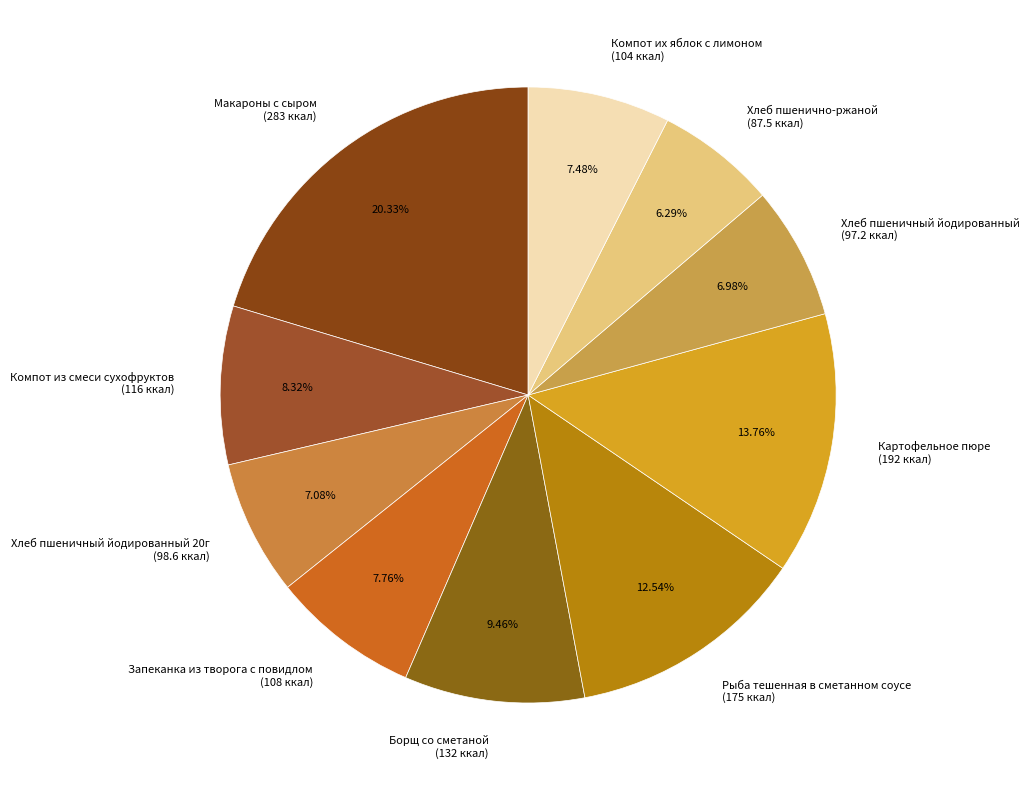

Which category has the smallest portion of the pie?

Хлеб пшенично-ржаной (87.5 ккал)